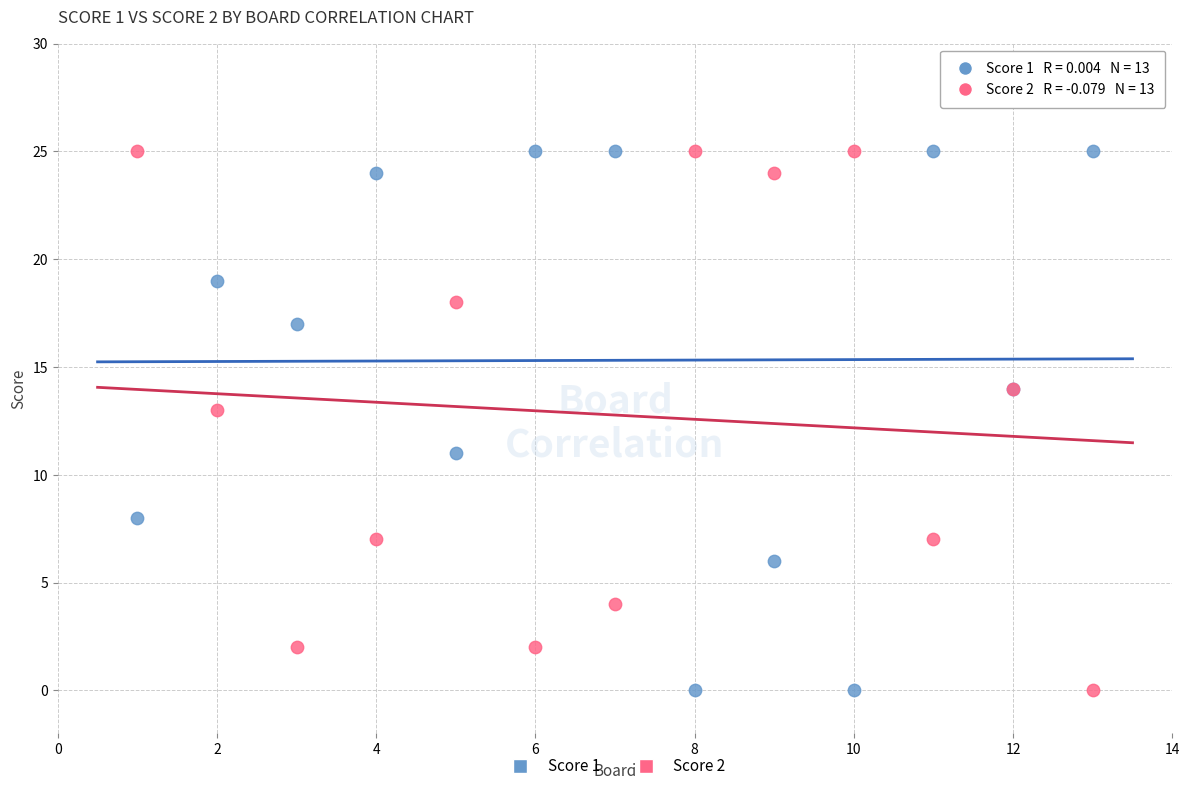

What is the X range (max minus min) for the scatter plot?

12